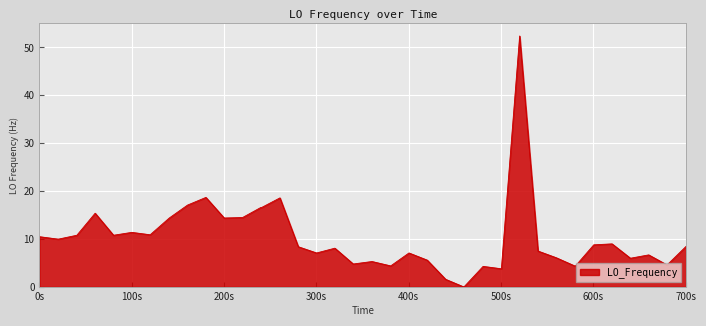

What is the maximum value shown in the chart?

52.4